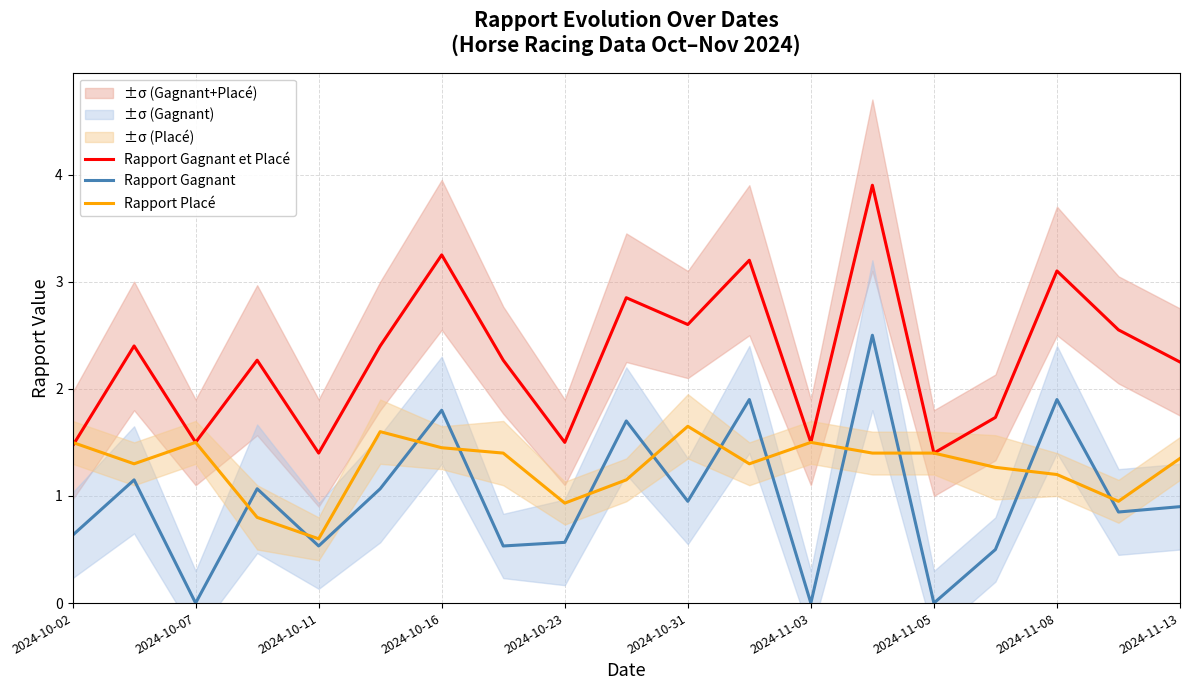

True or false: Rapport Gagnant et Placé and Rapport Gagnant intersect in this chart.

False